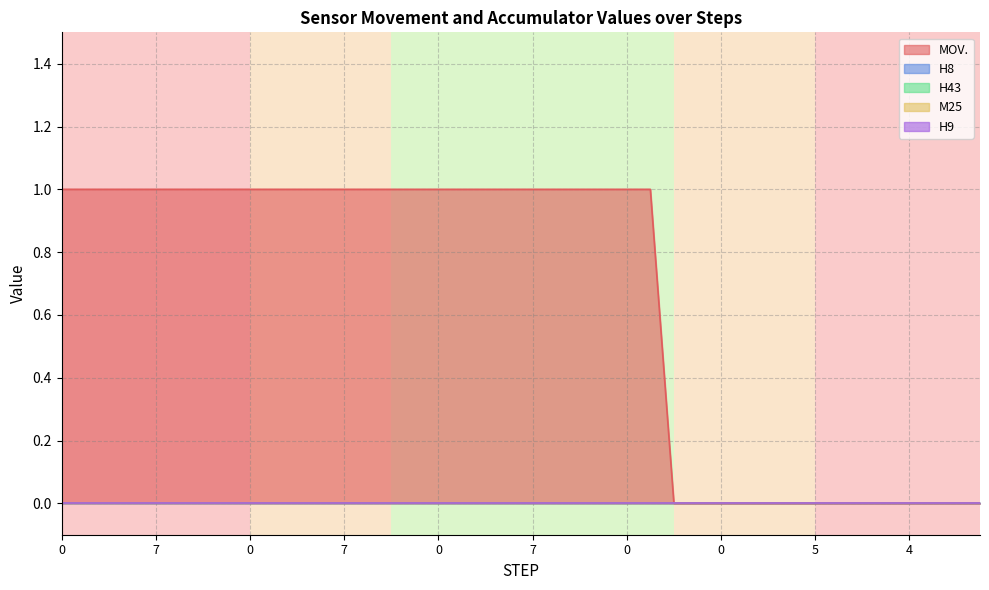

Which series has the widest spread of values?

MOV.